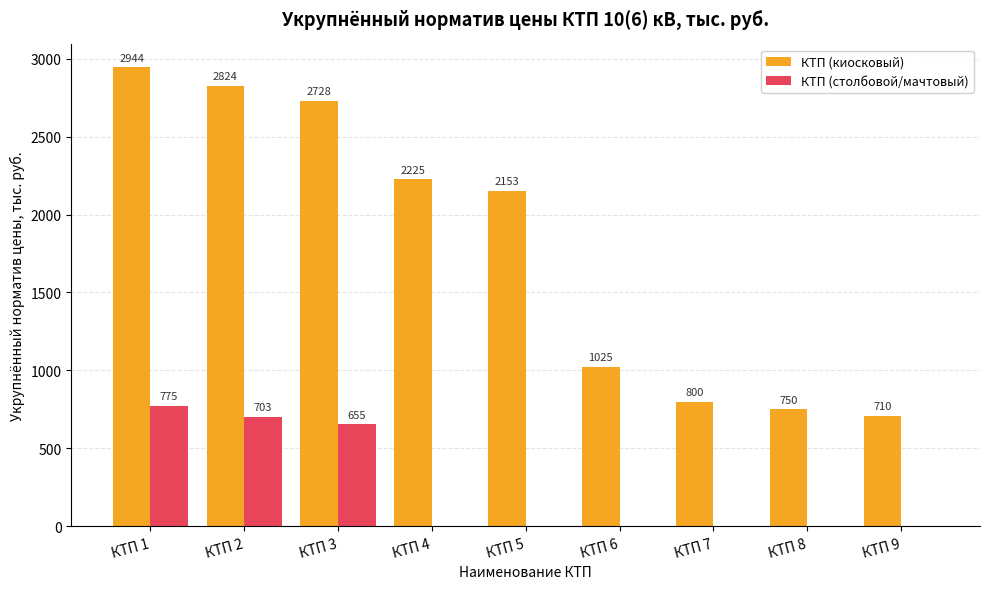

Which series has the widest spread of values?

КТП (киосковый)